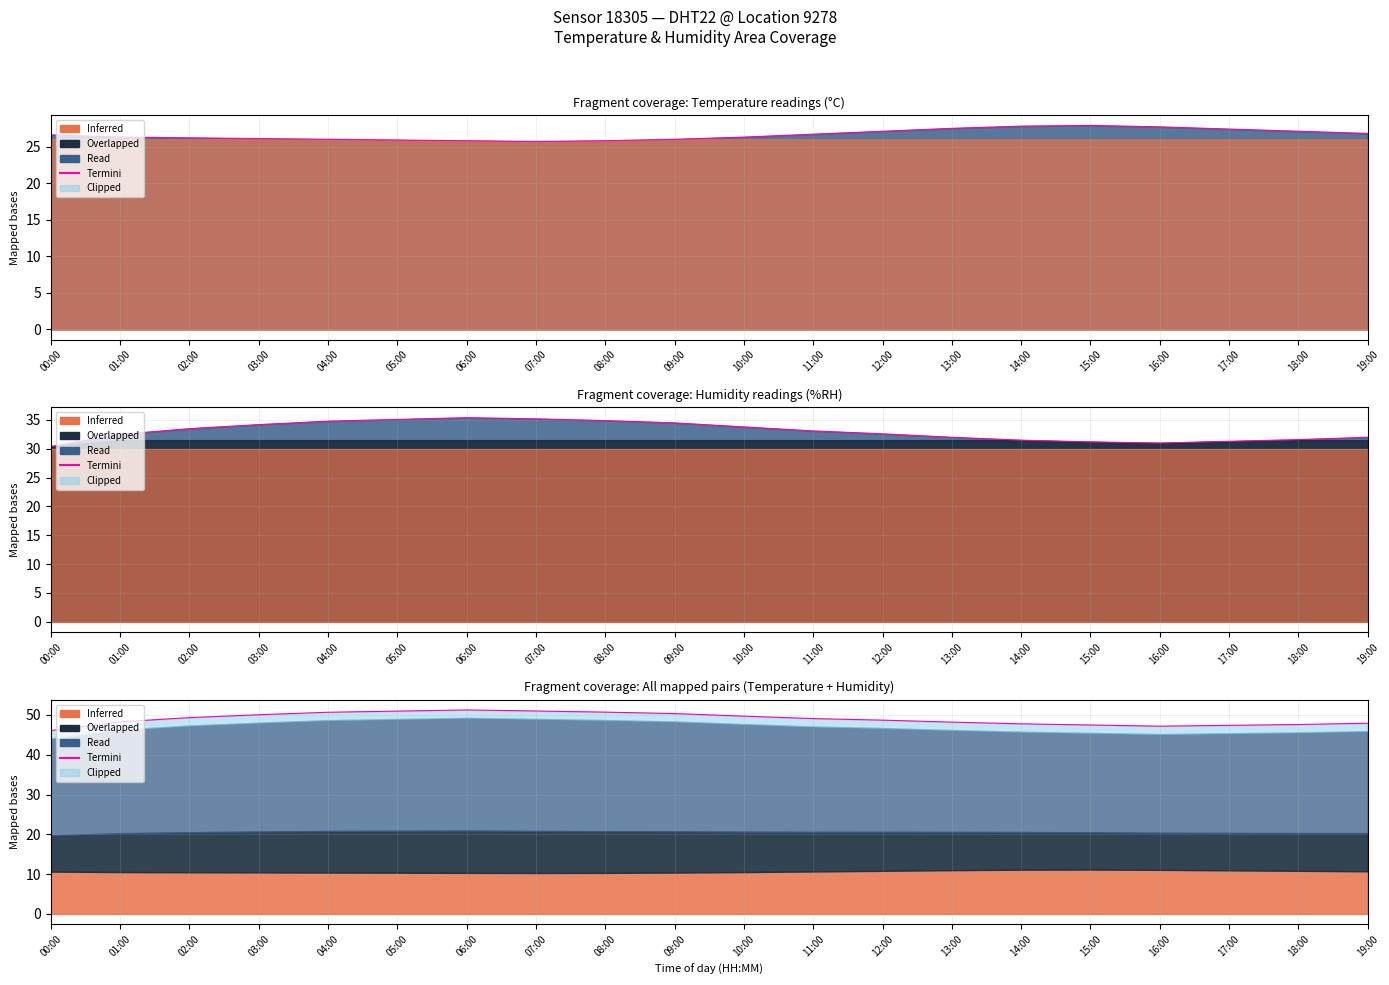

Where is the data nearest to the value 48?

19:00